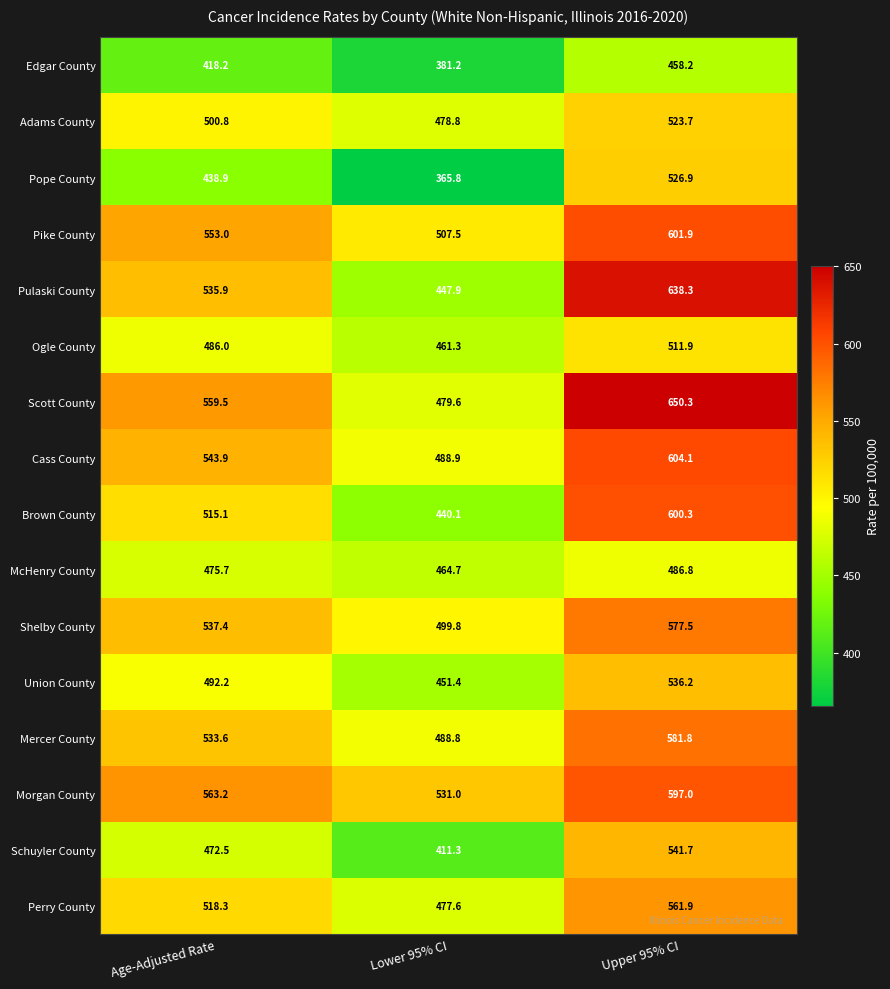

Which series has the widest spread of values?

Pulaski County